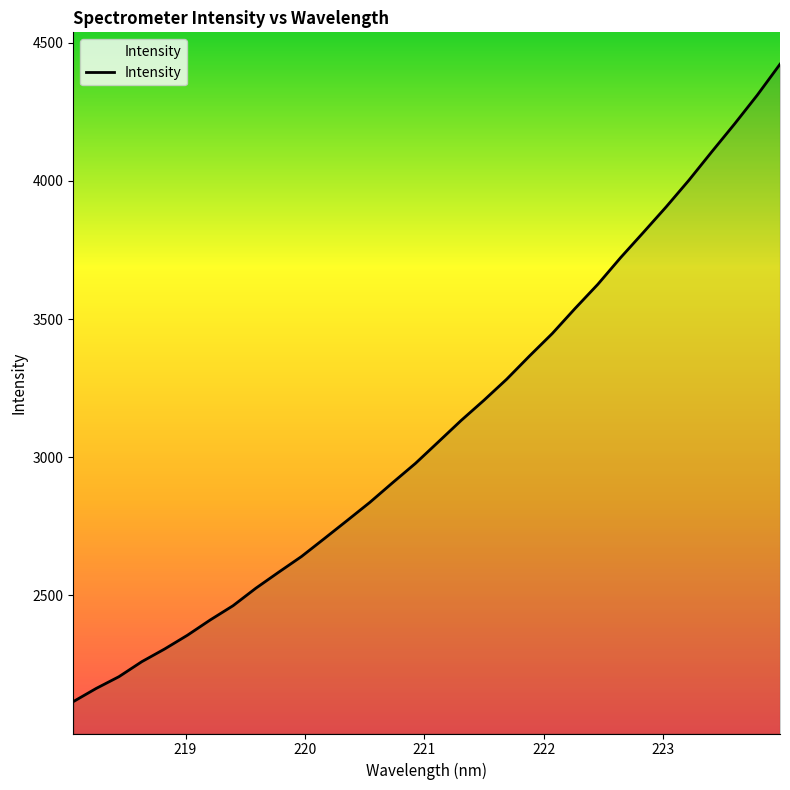

What is the greatest value displayed?

4422.6